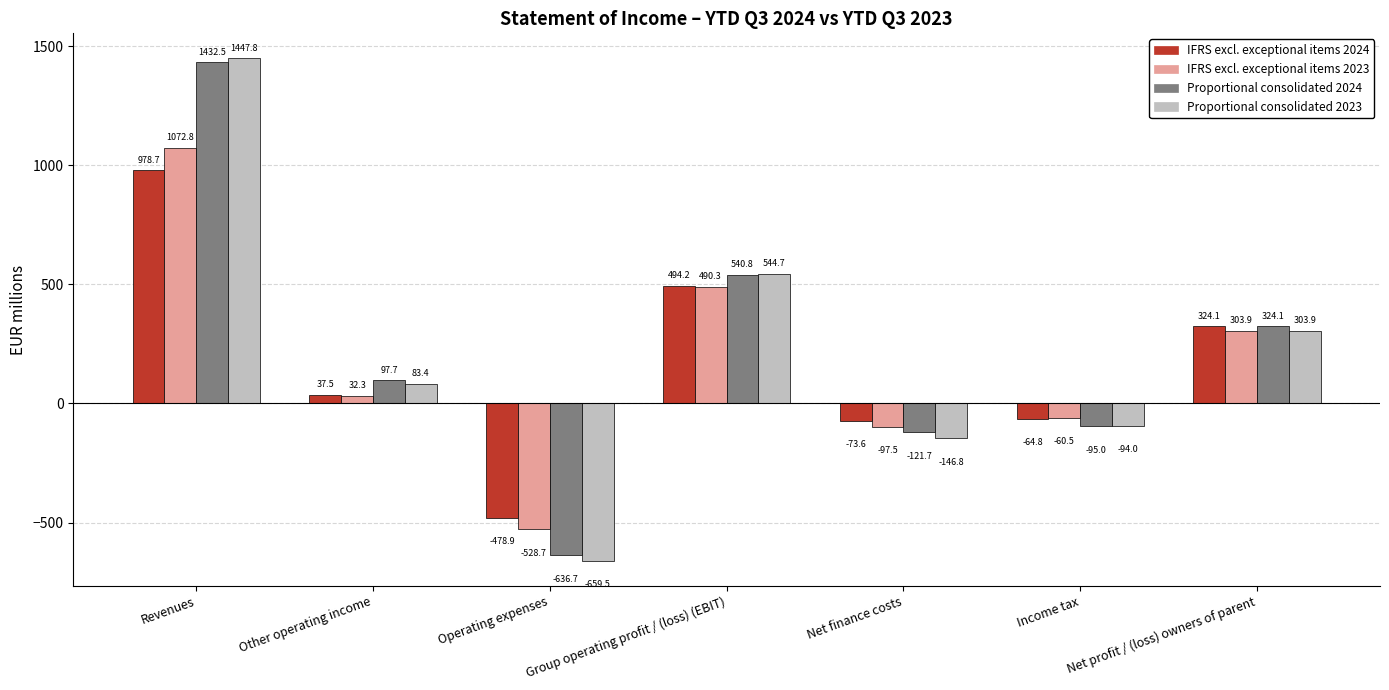

Which series has the largest total across all categories?

Proportional consolidated 2024